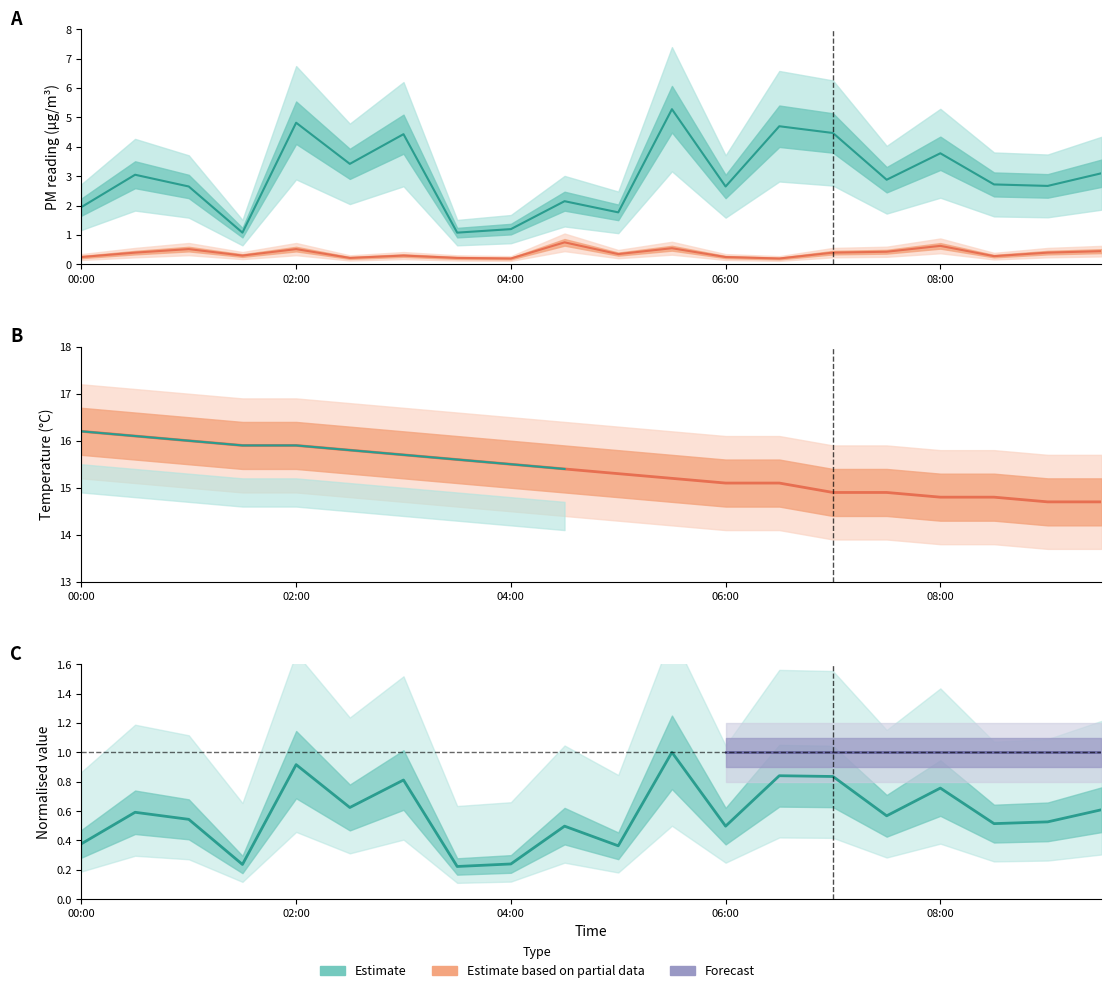

Where does the Temp series first go above 15?

00:00